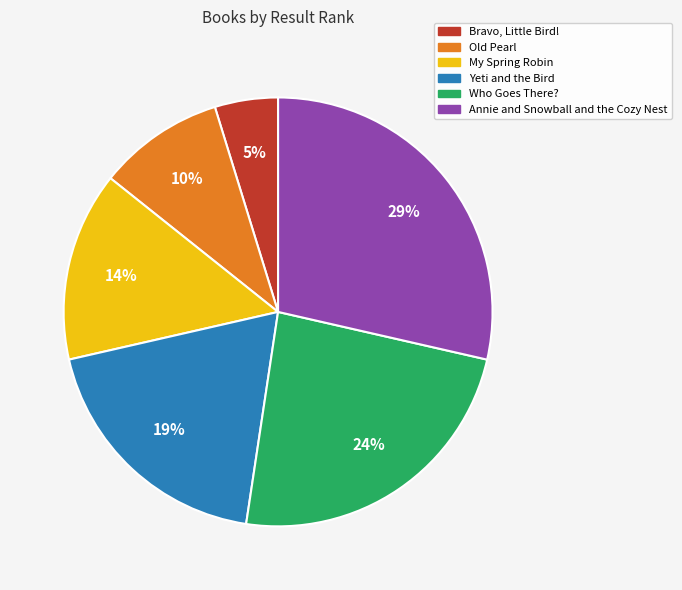

Is it true that Old Pearl is 10% of the pie?

True